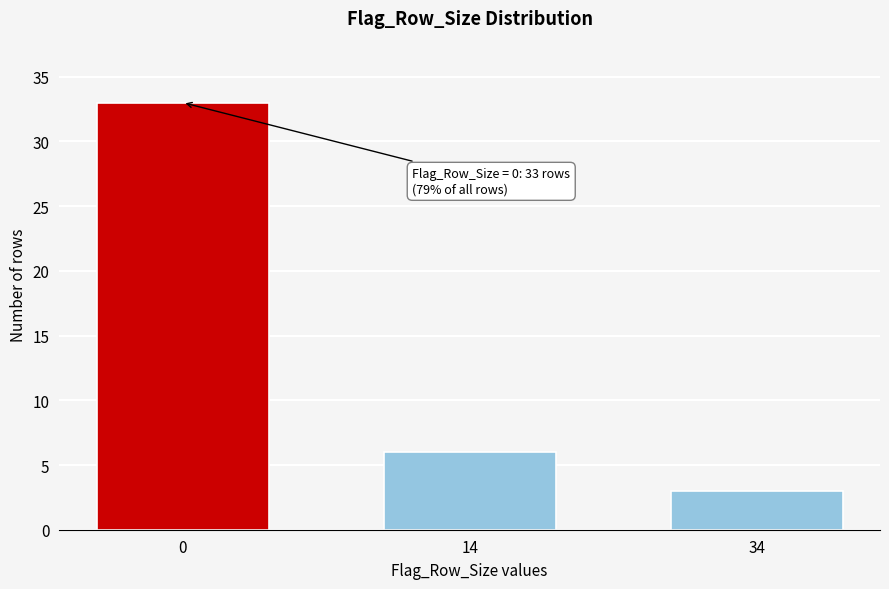

Reading left to right, list all the values displayed in this chart.

0=33	14=6	34=3